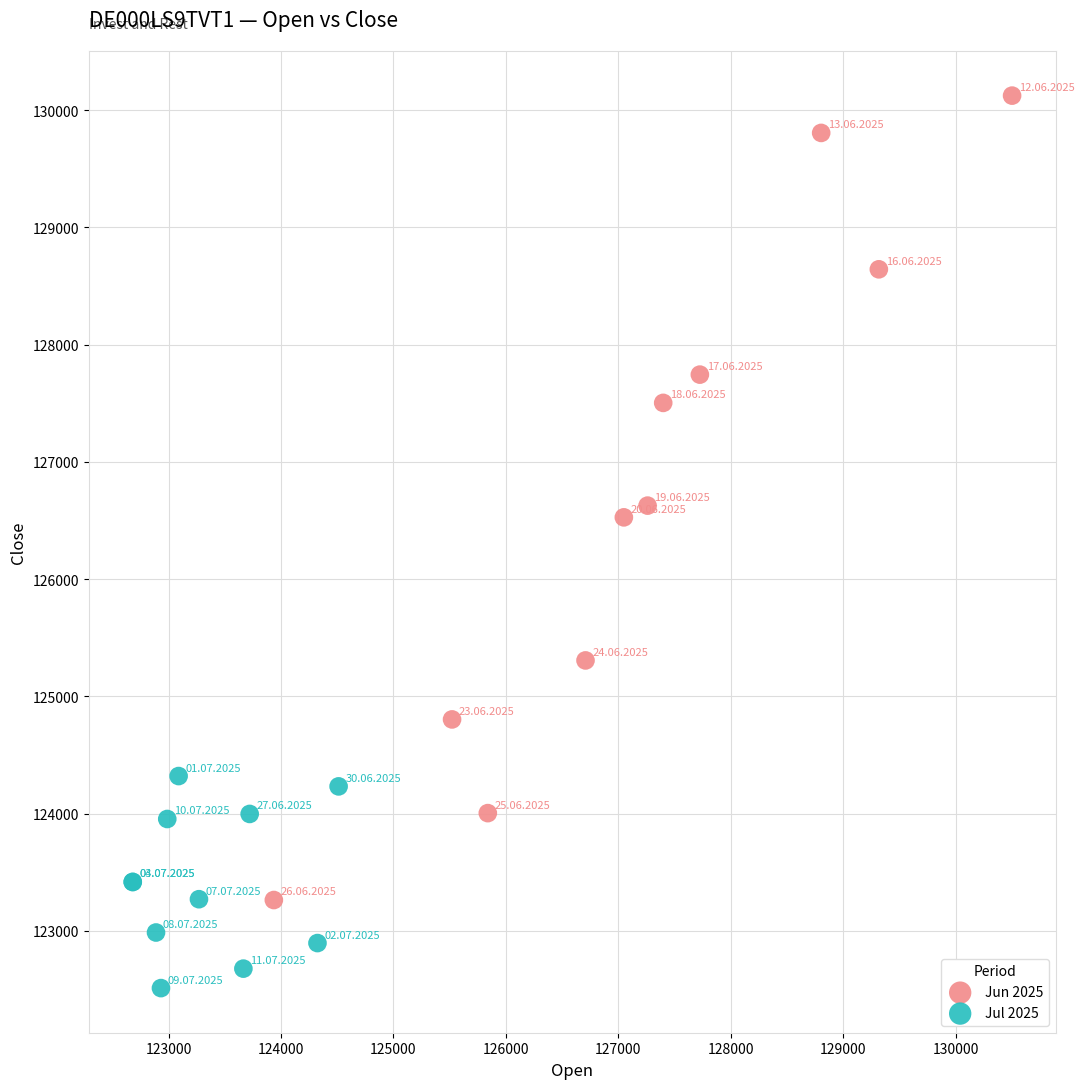

Which series reaches the minimum Y coordinate?

Jul 2025